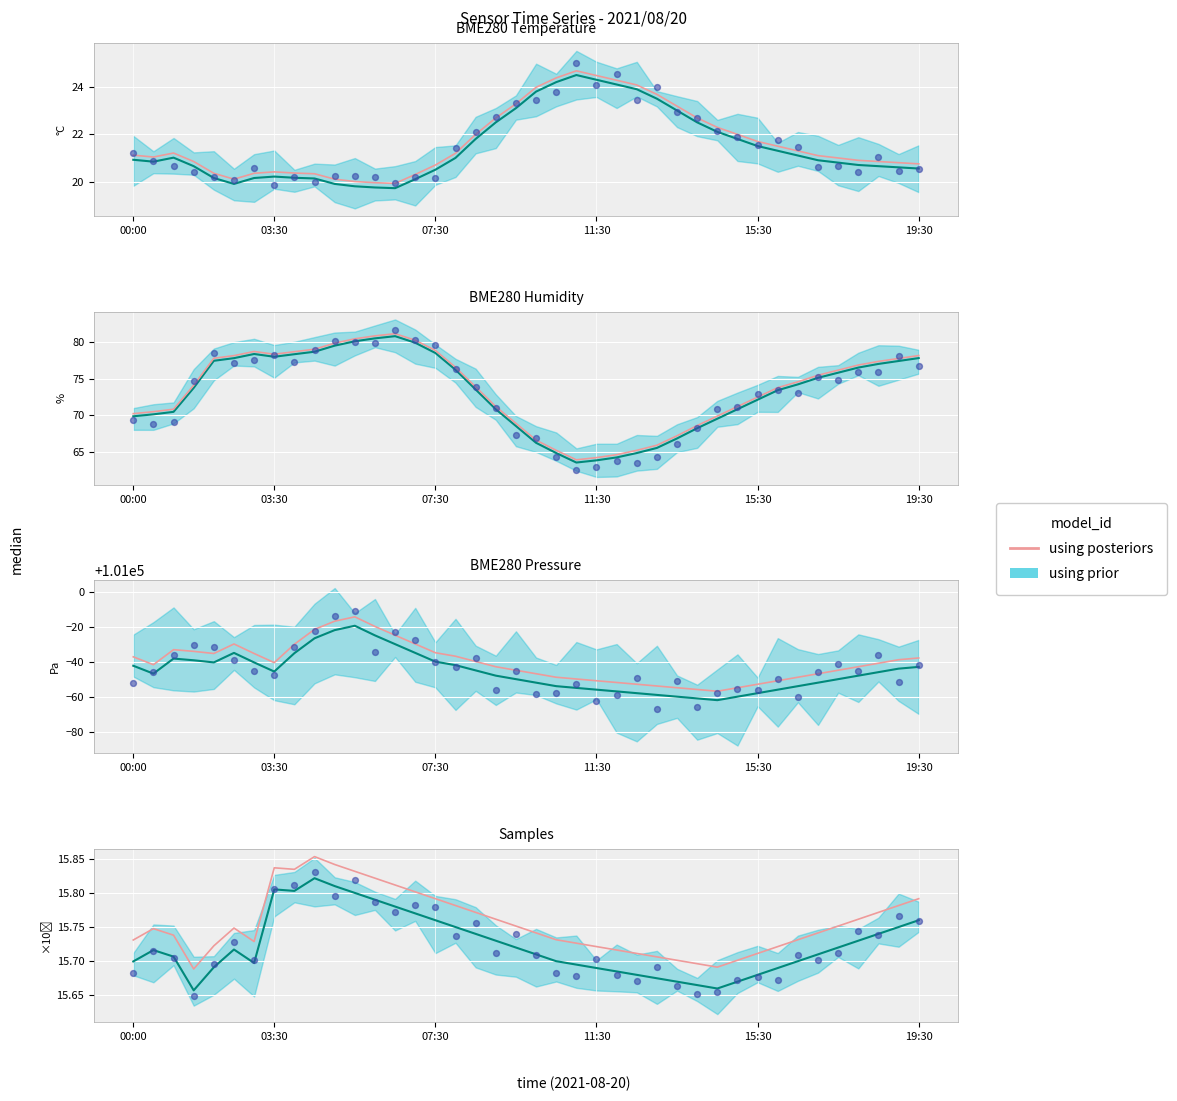

What is the total value across all series at 14?

47.4